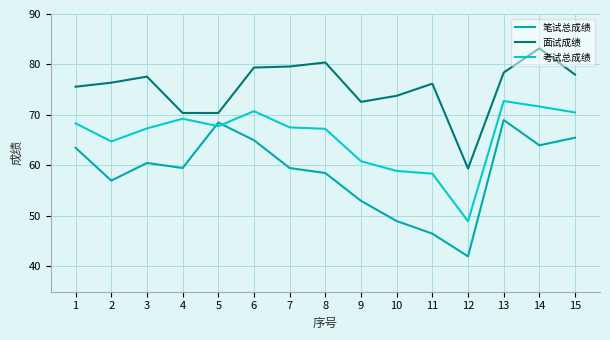

At how many categories does at least one series exceed 43?

15